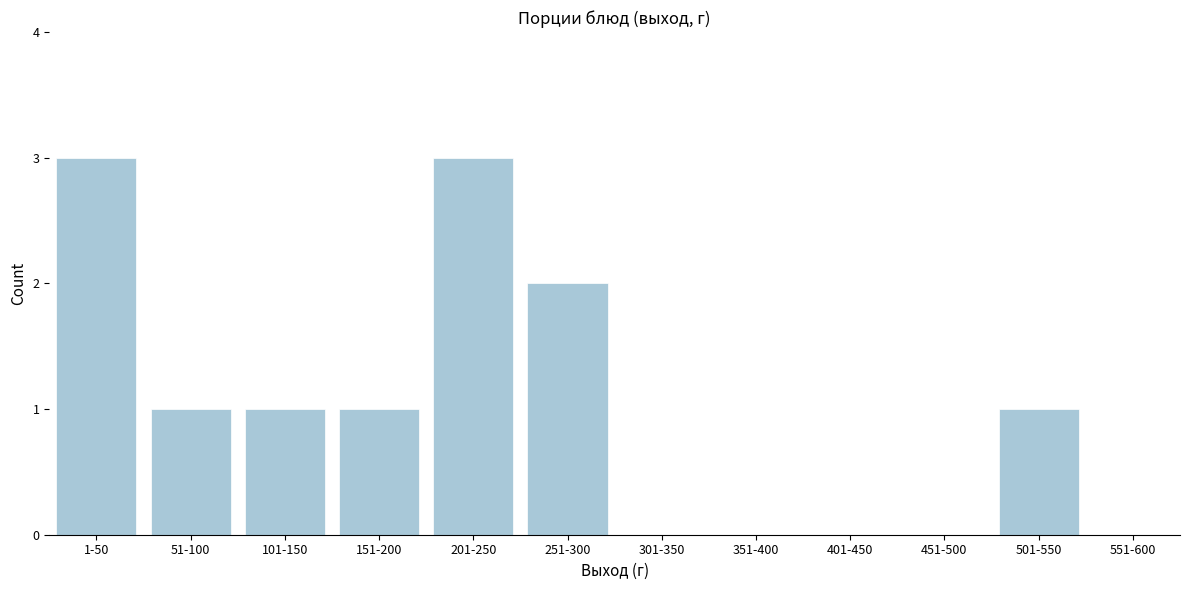

Reading left to right, what are all the values shown in this chart?

1-50=3	51-100=1	101-150=1	151-200=1	201-250=3	251-300=2	301-350=0	351-400=0	401-450=0	451-500=0	501-550=1	551-600=0